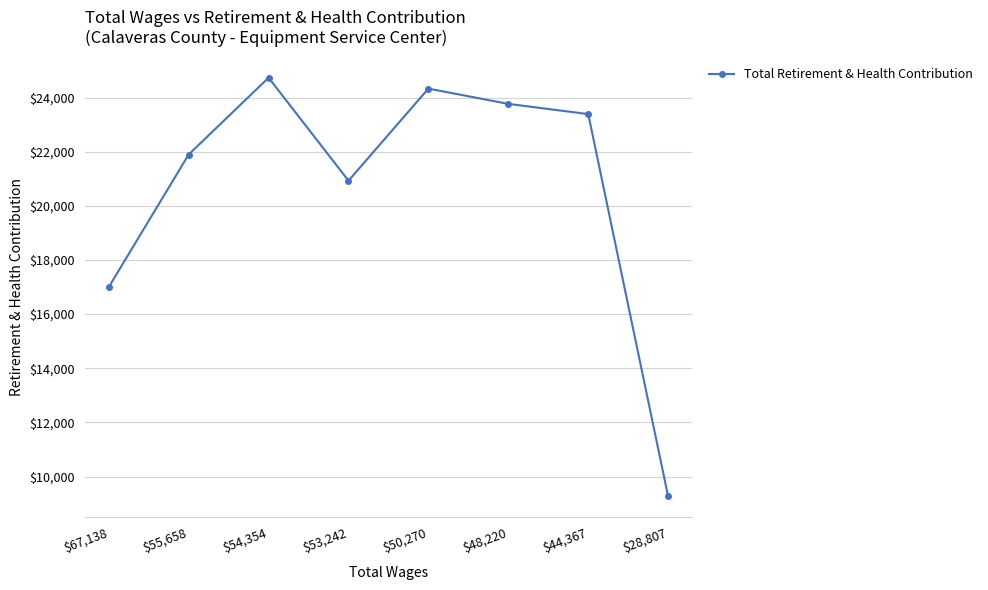

True or false: the data shows 24332 at $50,270.

True